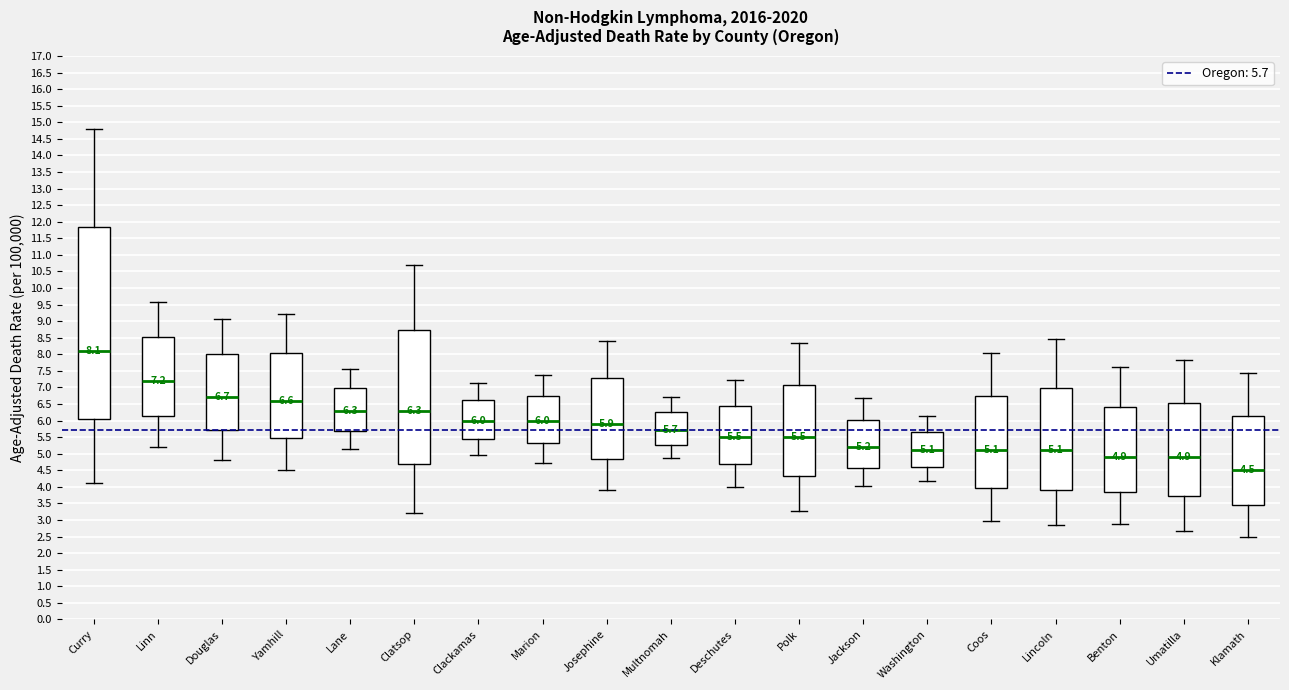

Which box's median line is the highest?

Curry